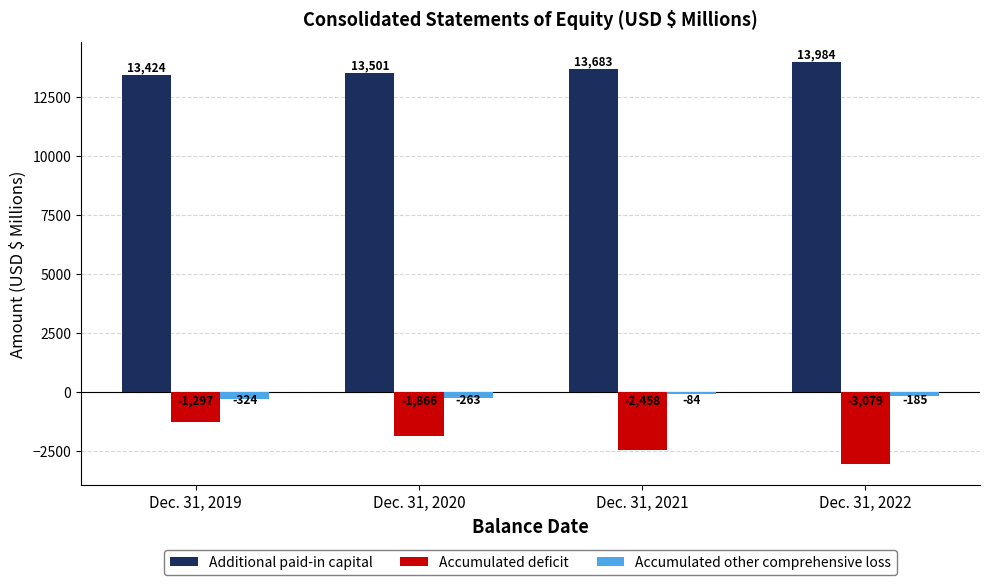

Reading right to left, list all the values displayed in this chart.

Additional paid-in capital: 13984	13683	13501	13424
Accumulated deficit: -3079	-2458	-1866	-1297
Accumulated other comprehensive loss: -185	-84	-263	-324